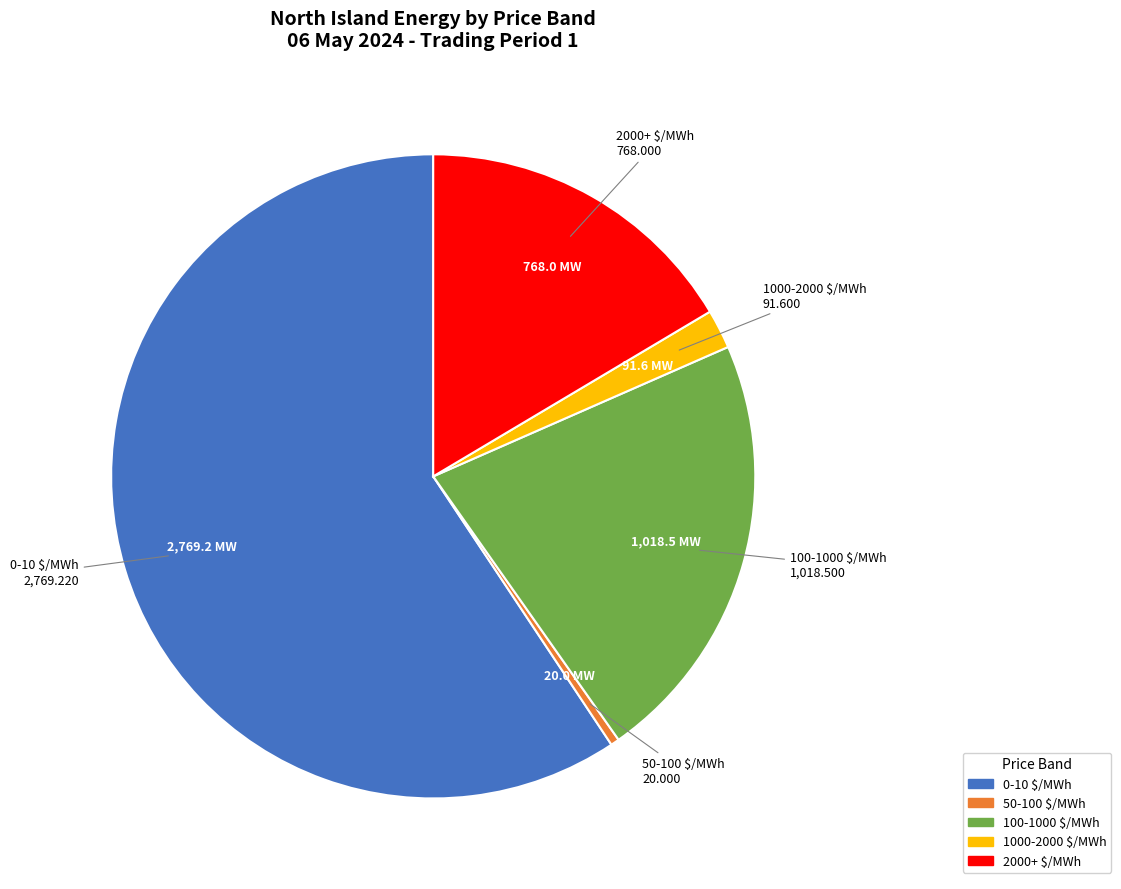

Is there a majority slice in this chart?

Yes